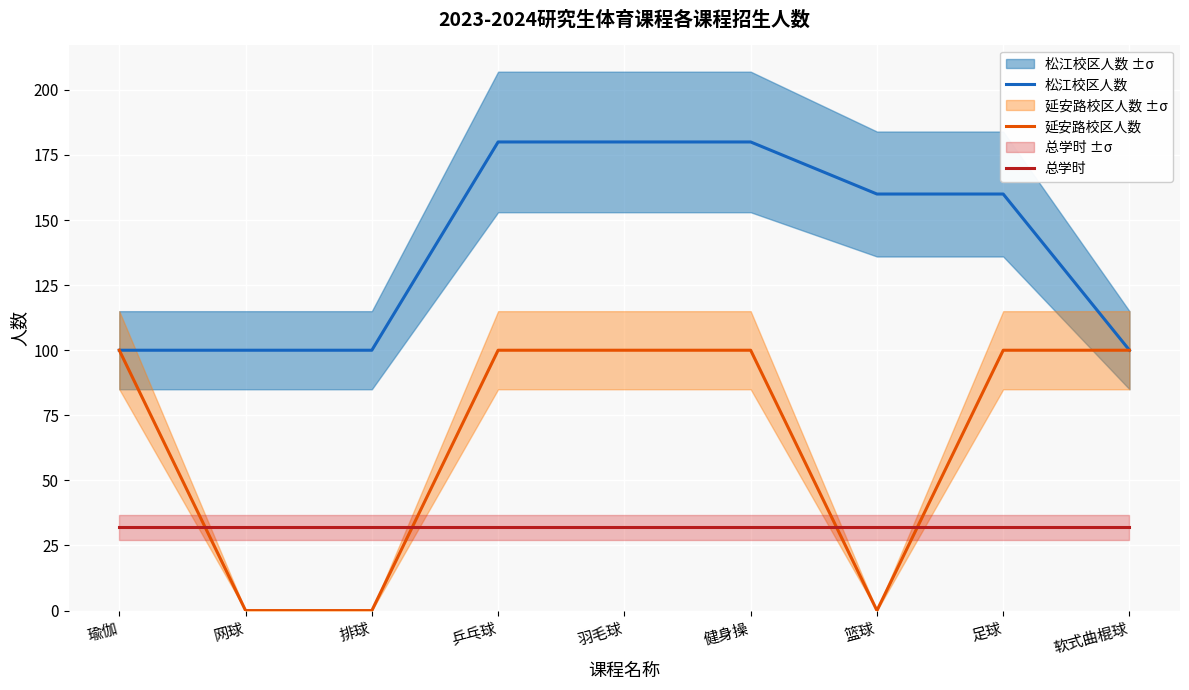

What is the label of the 1st point from the right?

软式曲棍球